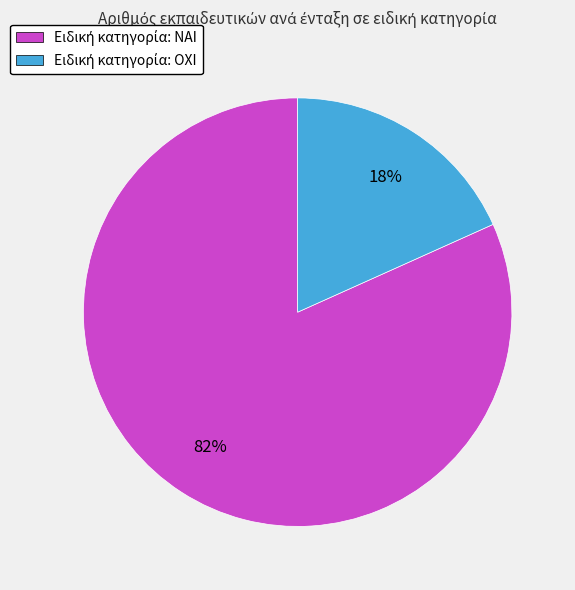

Count the number of slices in the pie.

2